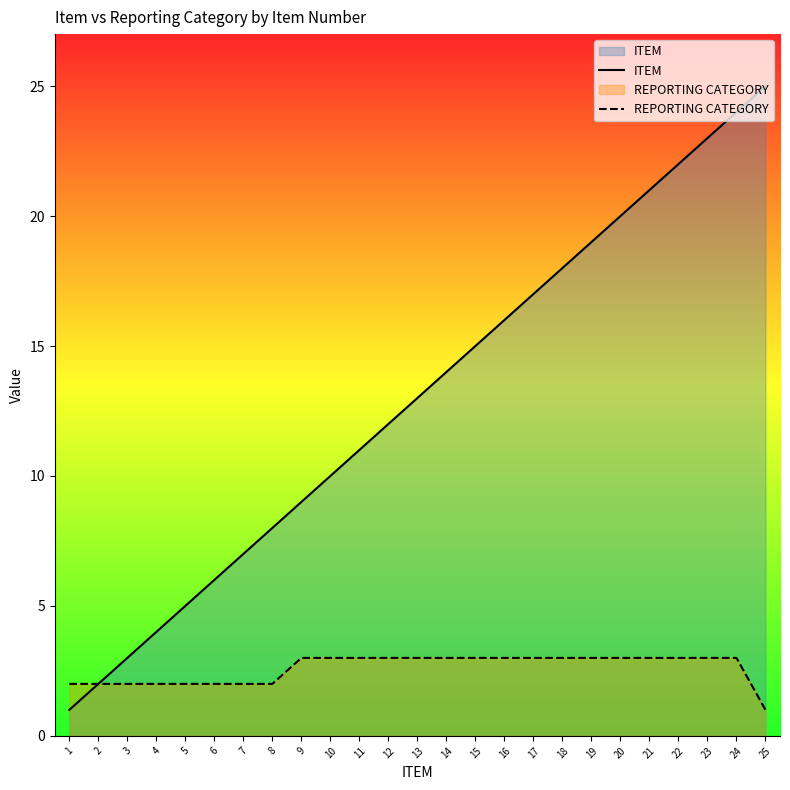

Which series has the largest total across all categories?

ITEM